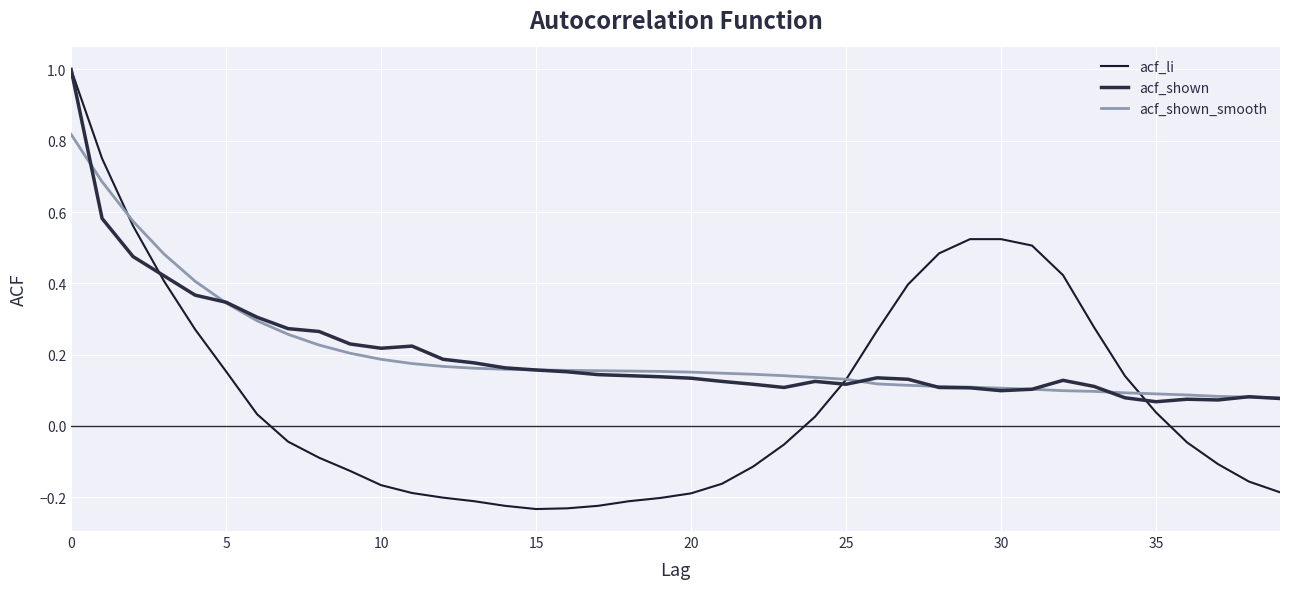

Does the chart display data point markers on the line(s)?

No